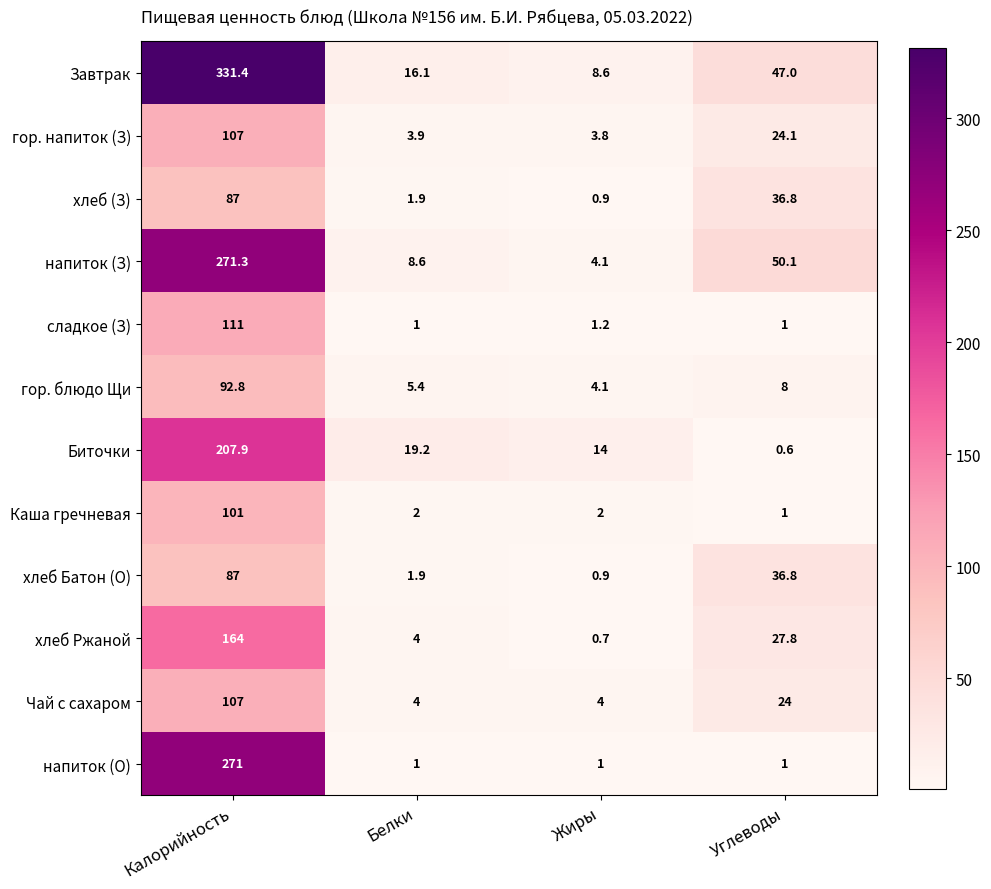

What is the difference between the maximum and minimum values in the Чай с сахаром series?

103.0